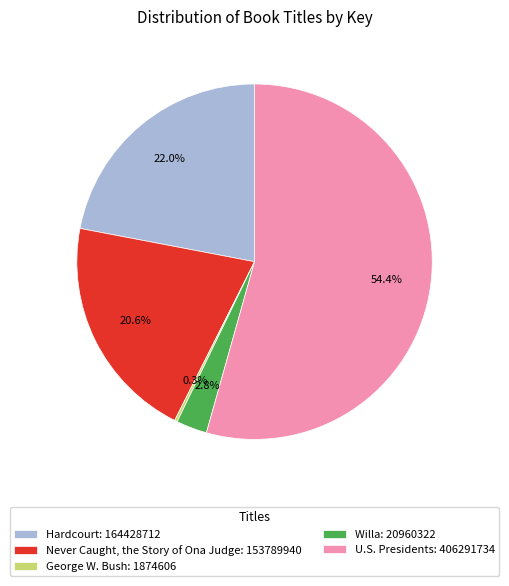

To the nearest percent, what is the difference between the largest and smallest slice percentages?

54%